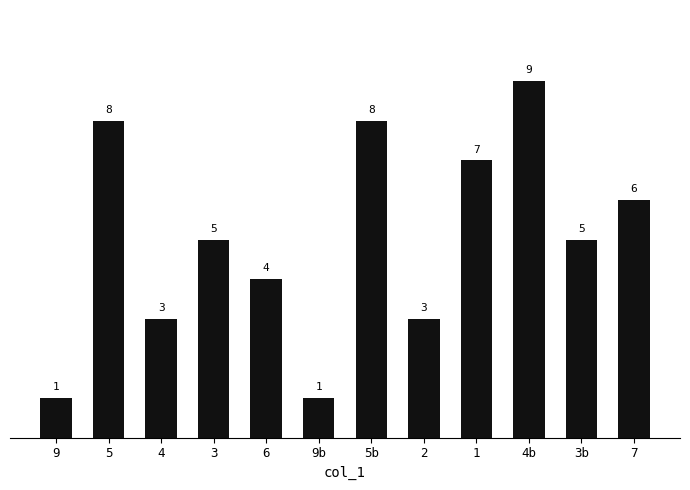

The value at 9 is 0. True or false?

False